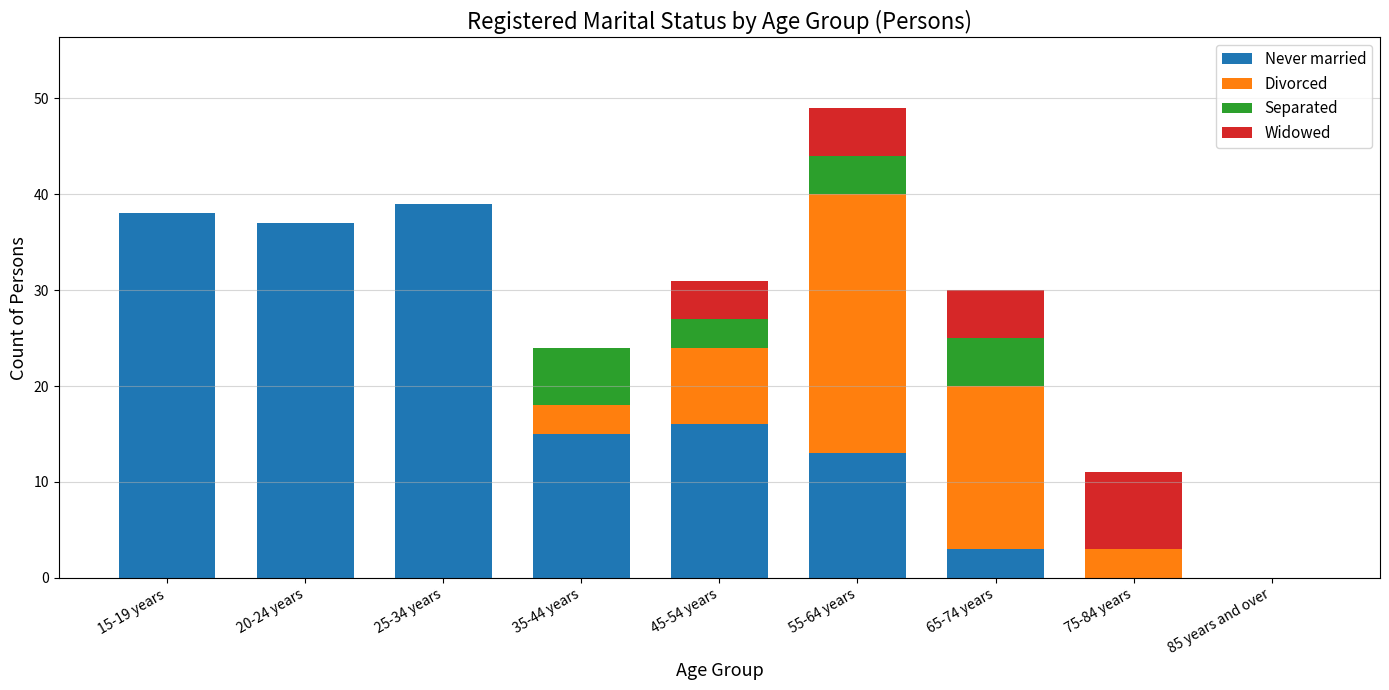

What is the total value across all series at 55-64 years?

49